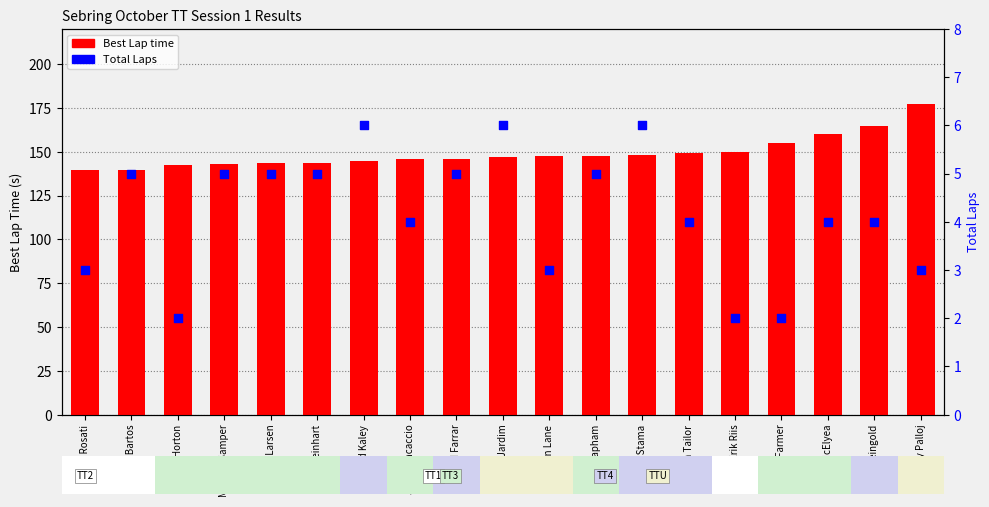

Is the value of Total Laps at George Stama greater than the value of Best Lap time at Brian Rosati?

No